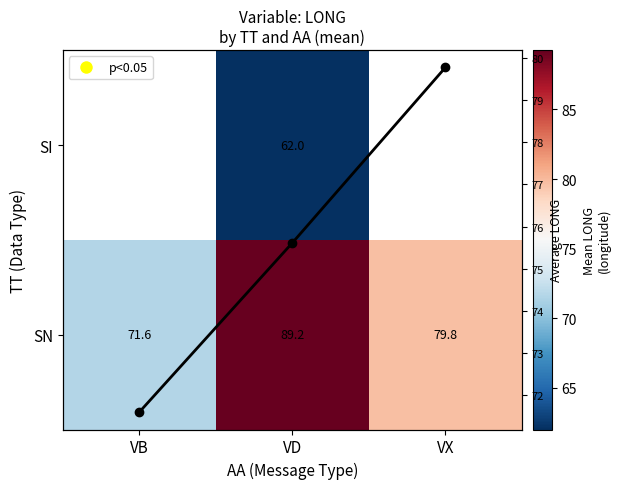

How many data points in SN are above 79?

2